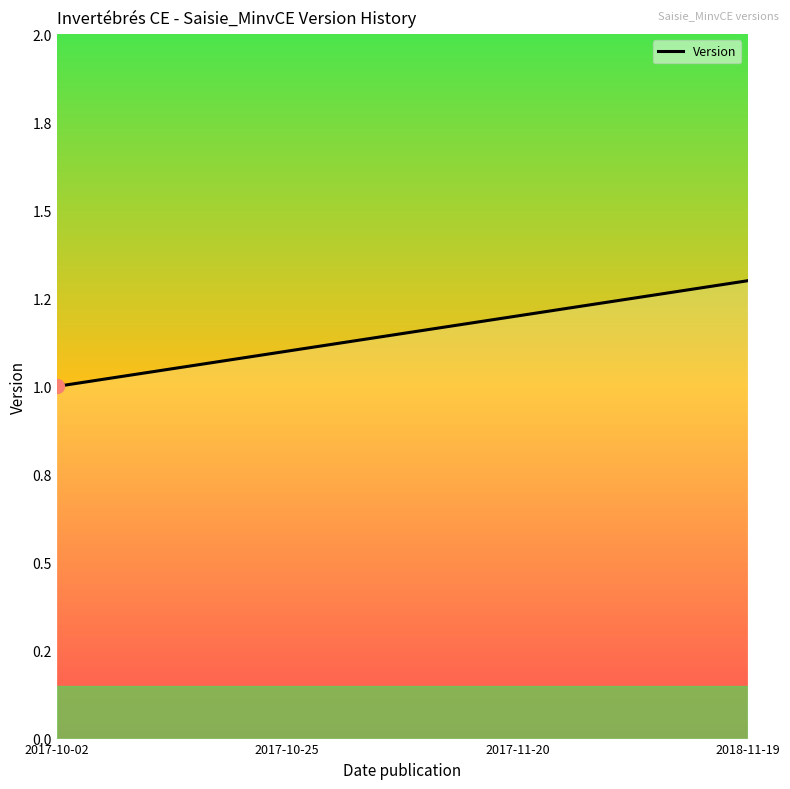

How many values are between 1 and 2?

4